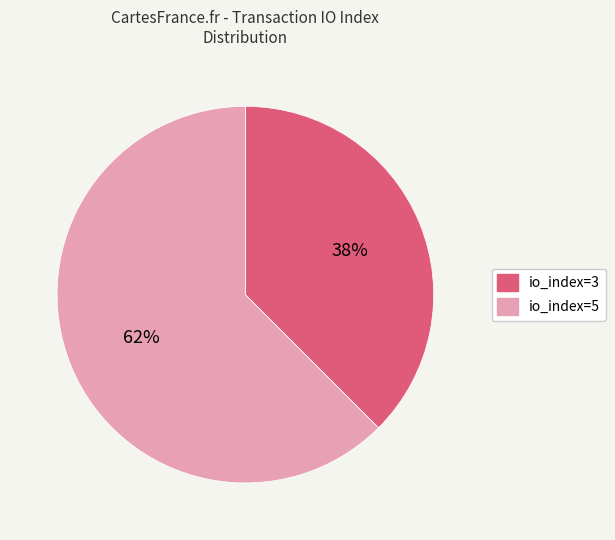

Do io_index=3 and io_index=5 together represent more than half of the pie?

Yes